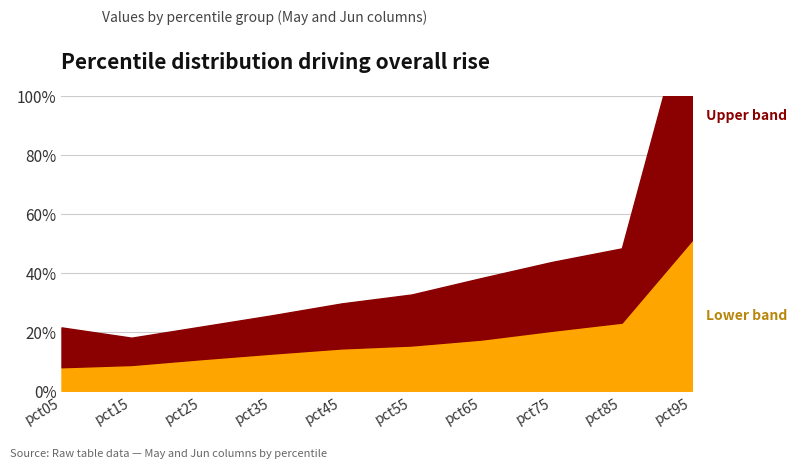

True or false: Lower band and Upper band cross at least once.

False